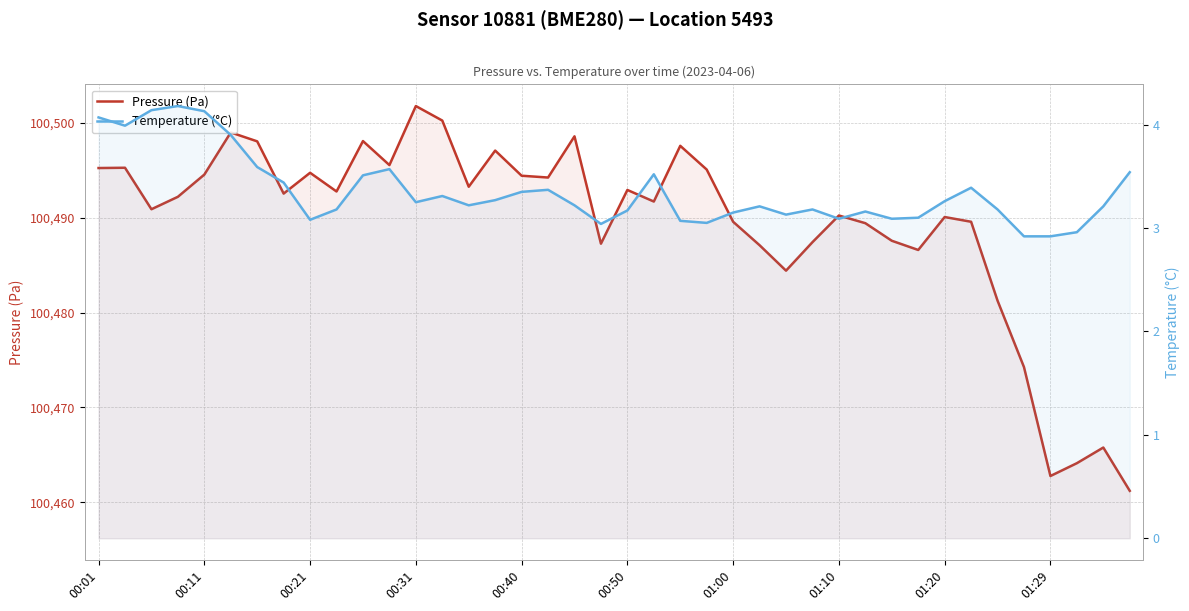

What is the difference between the second highest and minimum values in the Temperature (°C) series?

1.2